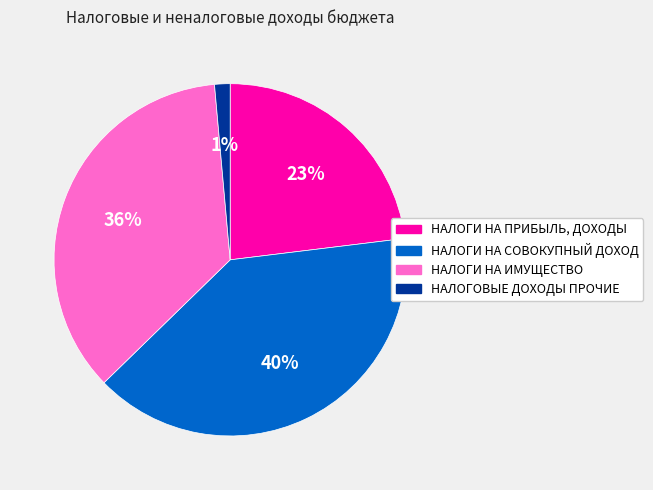

Does НАЛОГИ НА ИМУЩЕСТВО account for over 50% of the chart?

No